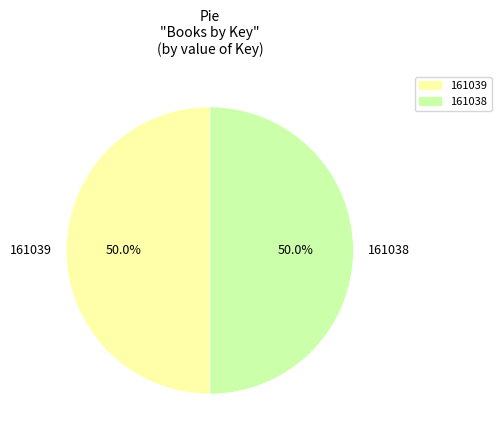

How much of the chart is everything except 161038?

50.0%